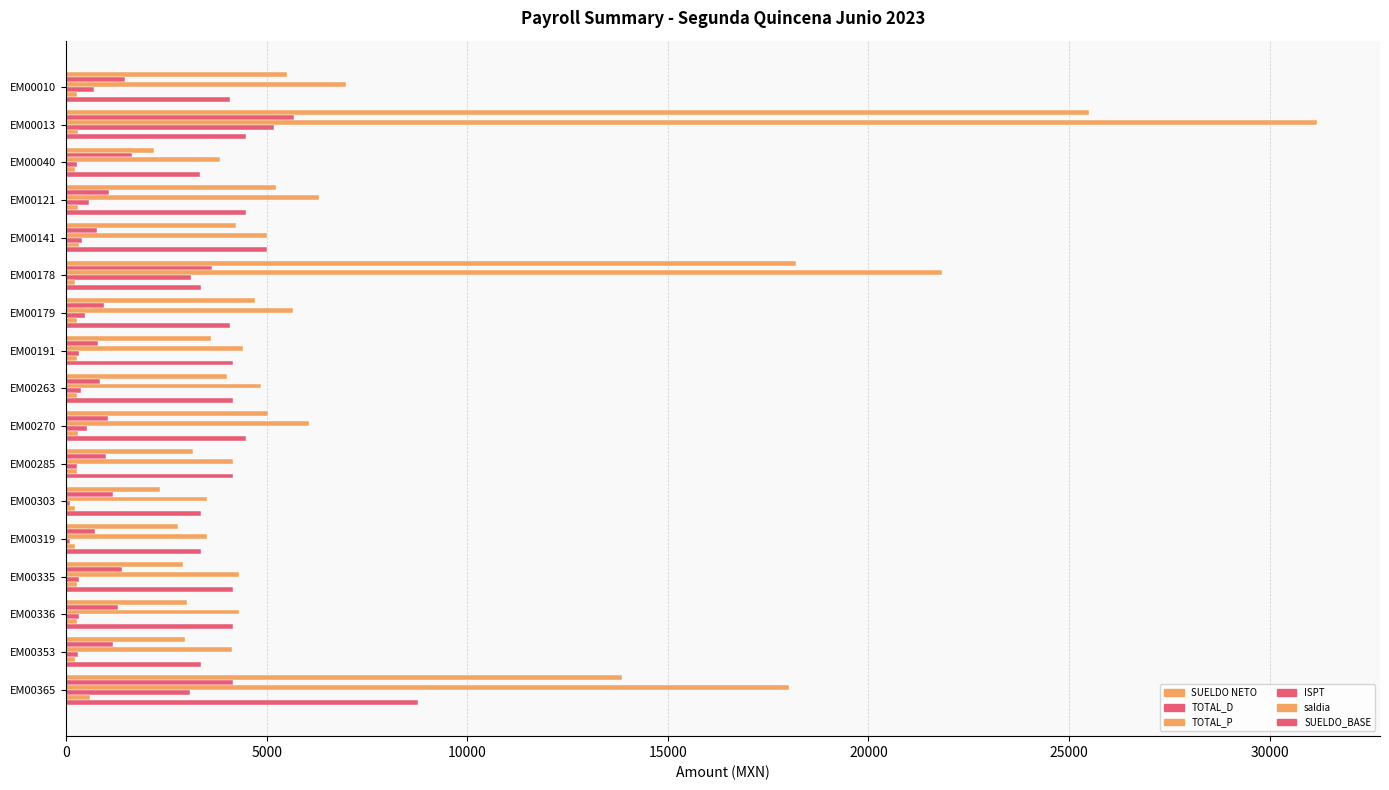

Count the number of data series in this chart.

6